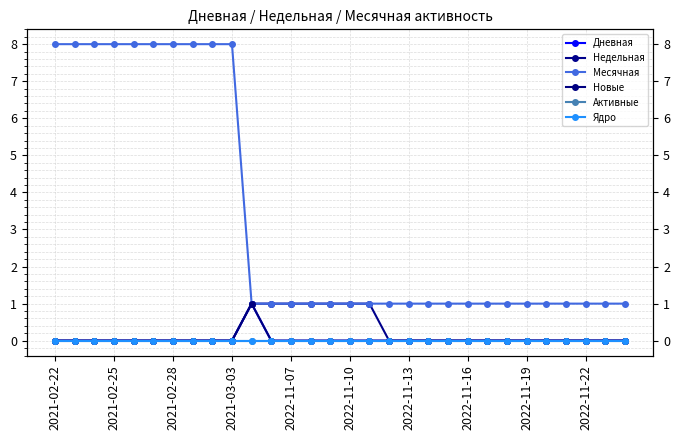

Reading left to right, what are all the values shown in this chart?

Дневная: 0	0	0	0	0	0	0	0	0	0	1	0	0	0	0	0	0	0	0	0	0	0	0	0	0	0	0	0	0	0
Недельная: 0	0	0	0	0	0	0	0	0	0	1	1	1	1	1	1	1	0	0	0	0	0	0	0	0	0	0	0	0	0
Месячная: 8	8	8	8	8	8	8	8	8	8	1	1	1	1	1	1	1	1	1	1	1	1	1	1	1	1	1	1	1	1
Новые: 0	0	0	0	0	0	0	0	0	0	1	0	0	0	0	0	0	0	0	0	0	0	0	0	0	0	0	0	0	0
Активные: 0	0	0	0	0	0	0	0	0	0	0	0	0	0	0	0	0	0	0	0	0	0	0	0	0	0	0	0	0	0
Ядро: 0	0	0	0	0	0	0	0	0	0	0	0	0	0	0	0	0	0	0	0	0	0	0	0	0	0	0	0	0	0